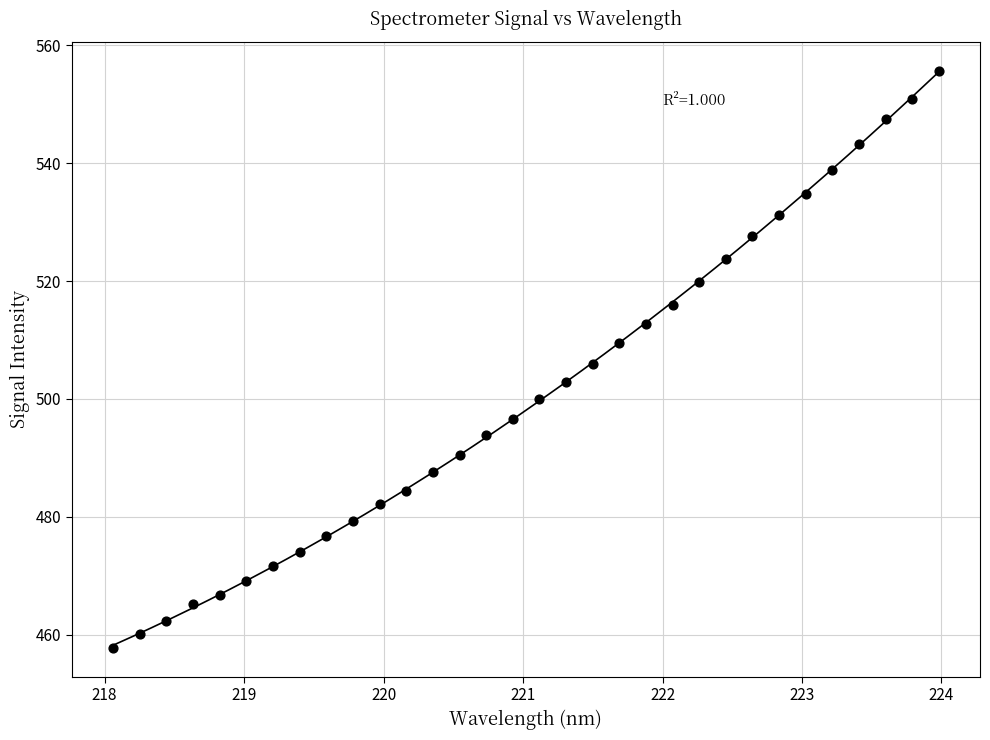

What is the range of Y values (max minus min)?

97.9